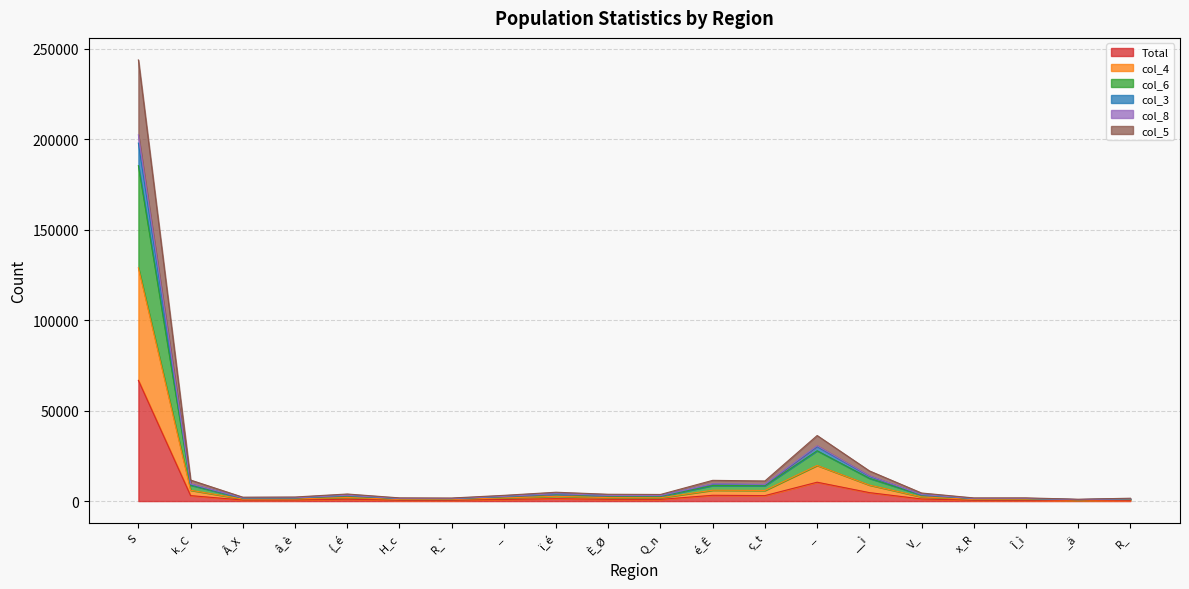

What is the value of the col_3 point at the 20th from the left?

1273